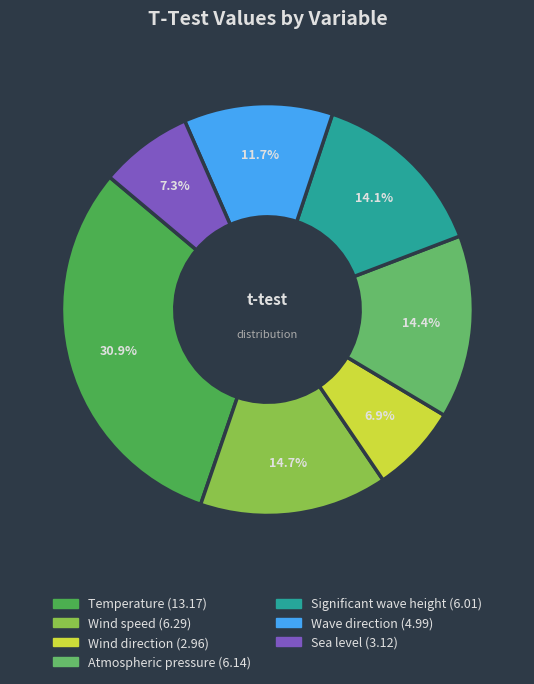

How many segments does this pie chart have?

7